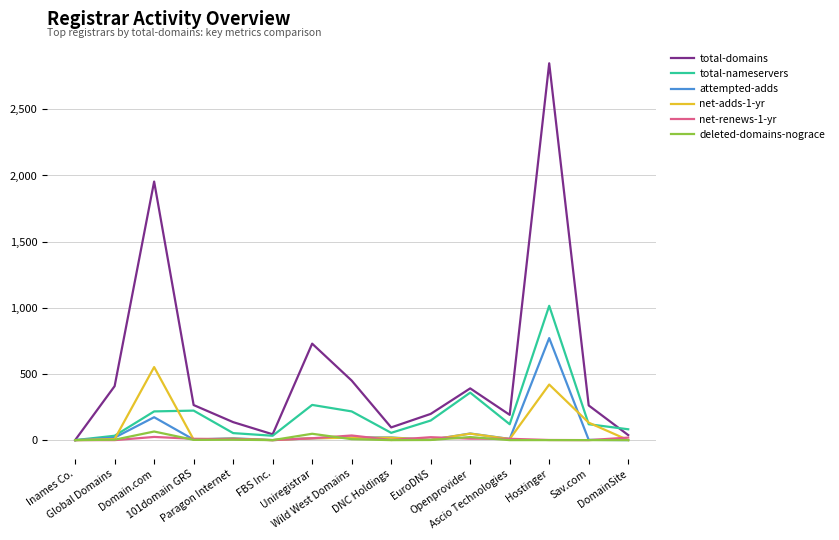

Which series has the widest spread of values?

total-domains